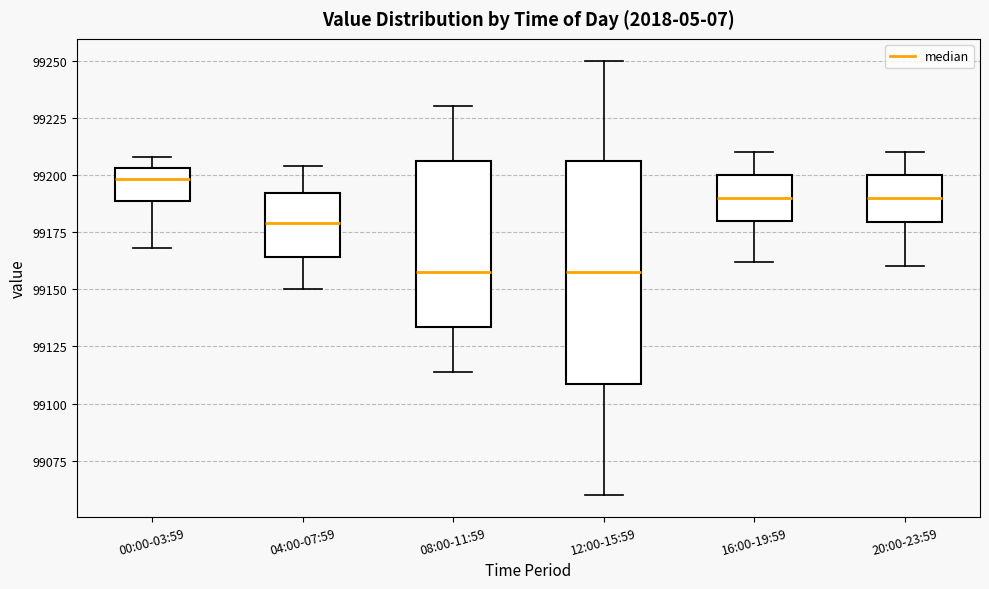

Which box is the tallest, from its lower edge to its upper edge?

12:00-15:59